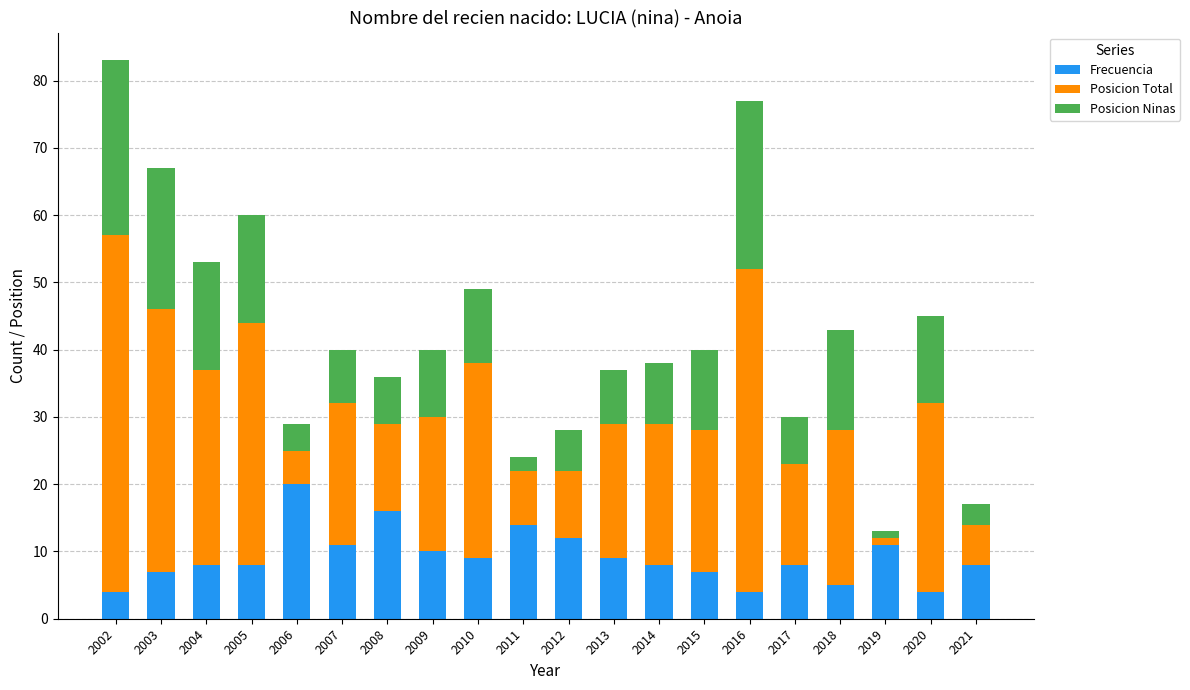

Does the chart contain any negative values?

No